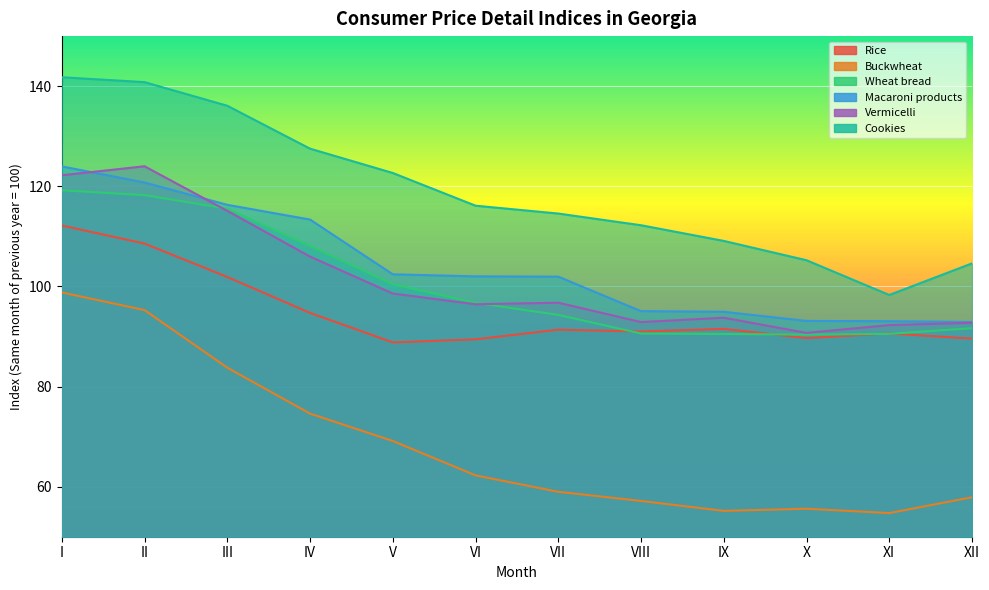

The value of Buckwheat at XI is 54.7. True or false?

True